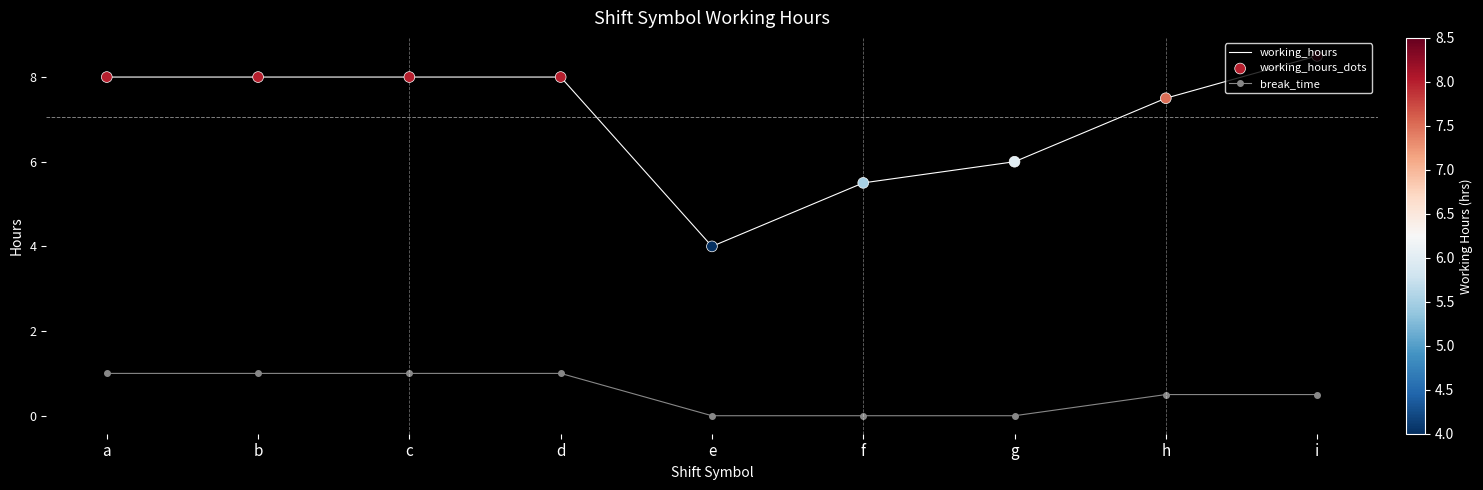

What is the spread (max minus min) of values at d?

7.0